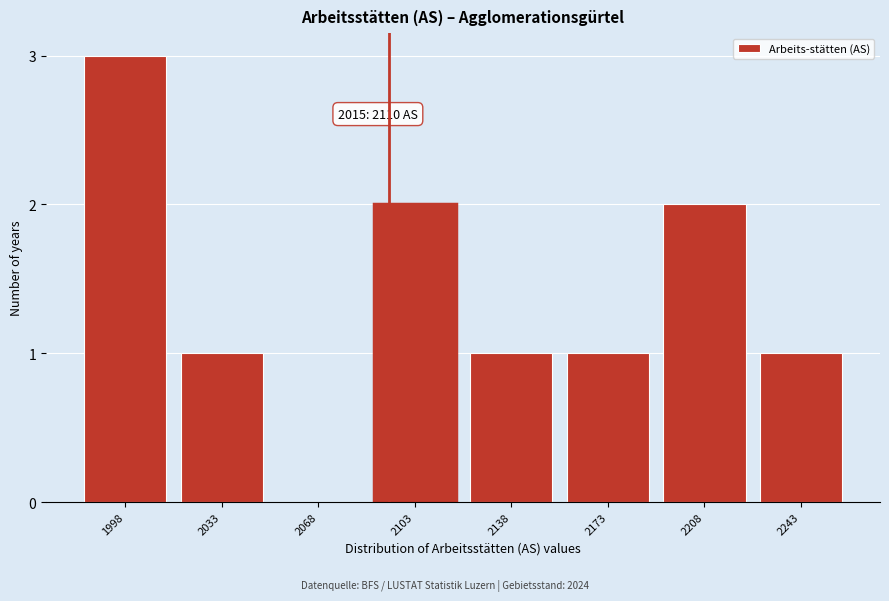

Reading left to right, extract all data points from this chart.

1998=3	2033=1	2068=0	2103=2	2138=1	2173=1	2208=2	2243=1